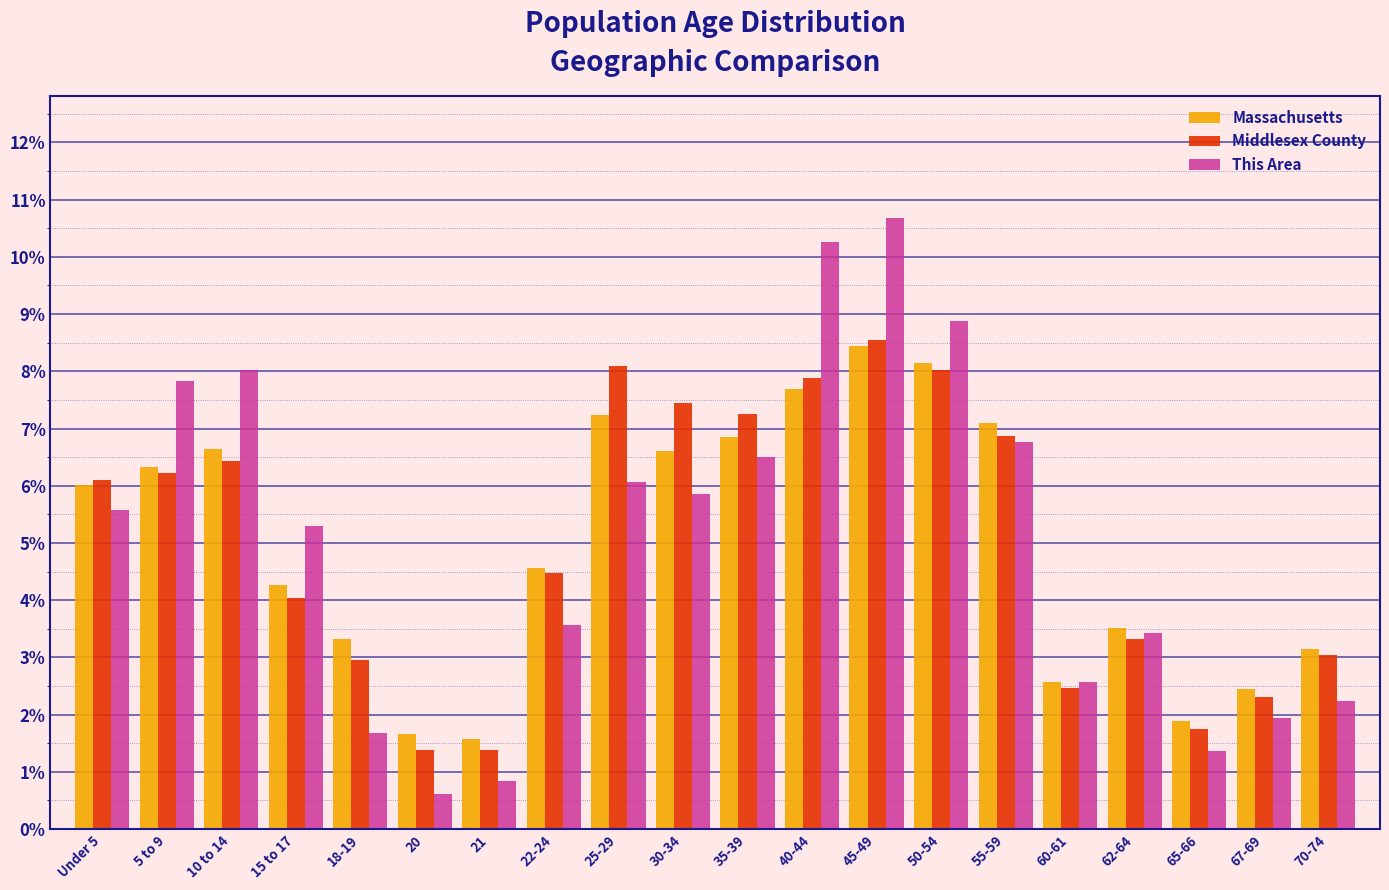

What value does the Middlesex County series have at 25-29?

8.1